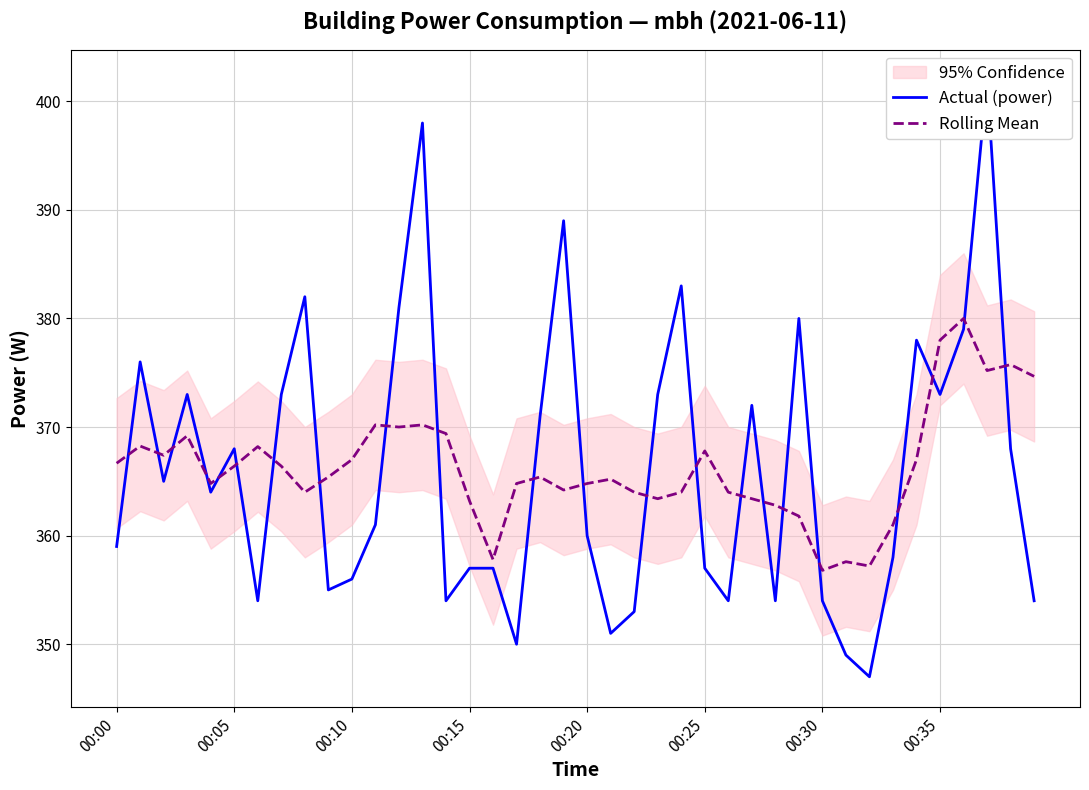

What is the spread (max minus min) of values at 29?

18.2